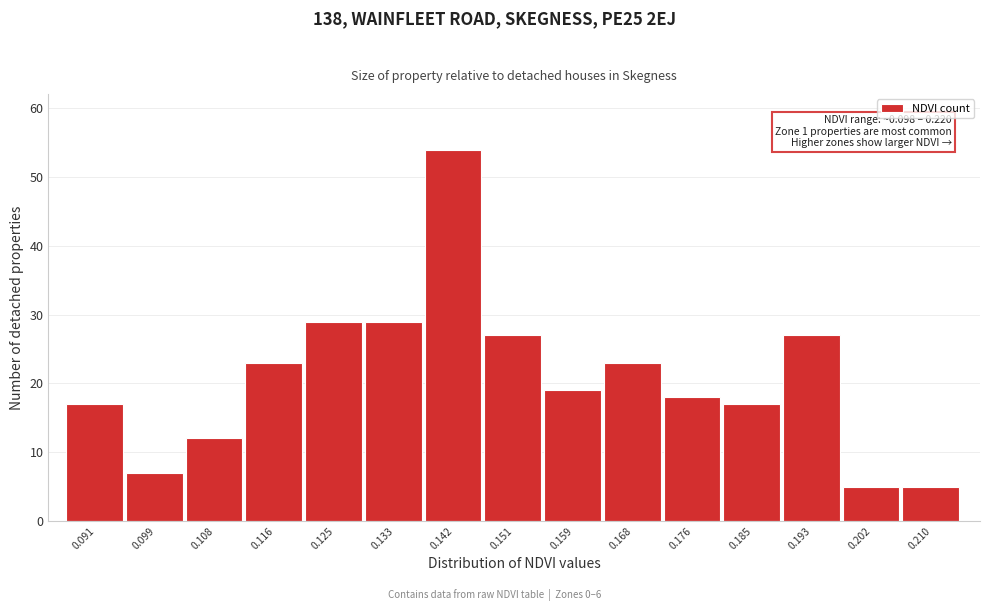

Reading left to right, transcribe all the data shown in this chart.

17	7	12	23	29	29	54	27	19	23	18	17	27	5	5